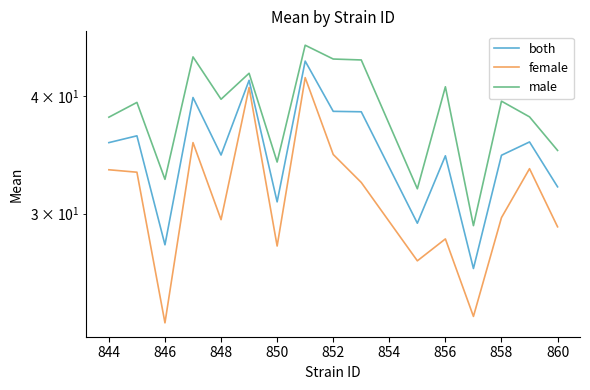

Which has a higher value, 860 or 848?

848